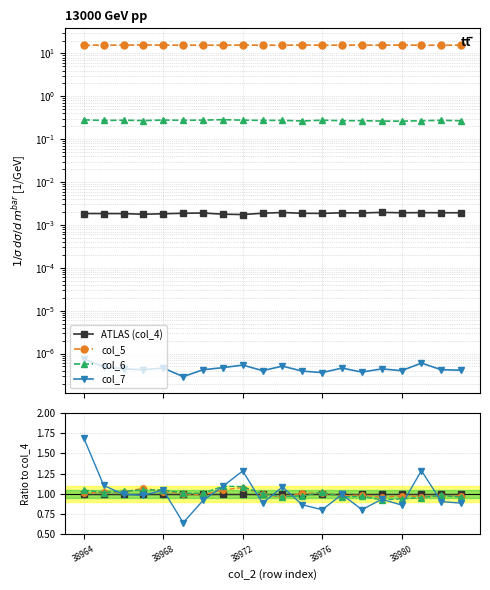

Count the number of categories in the chart.

20